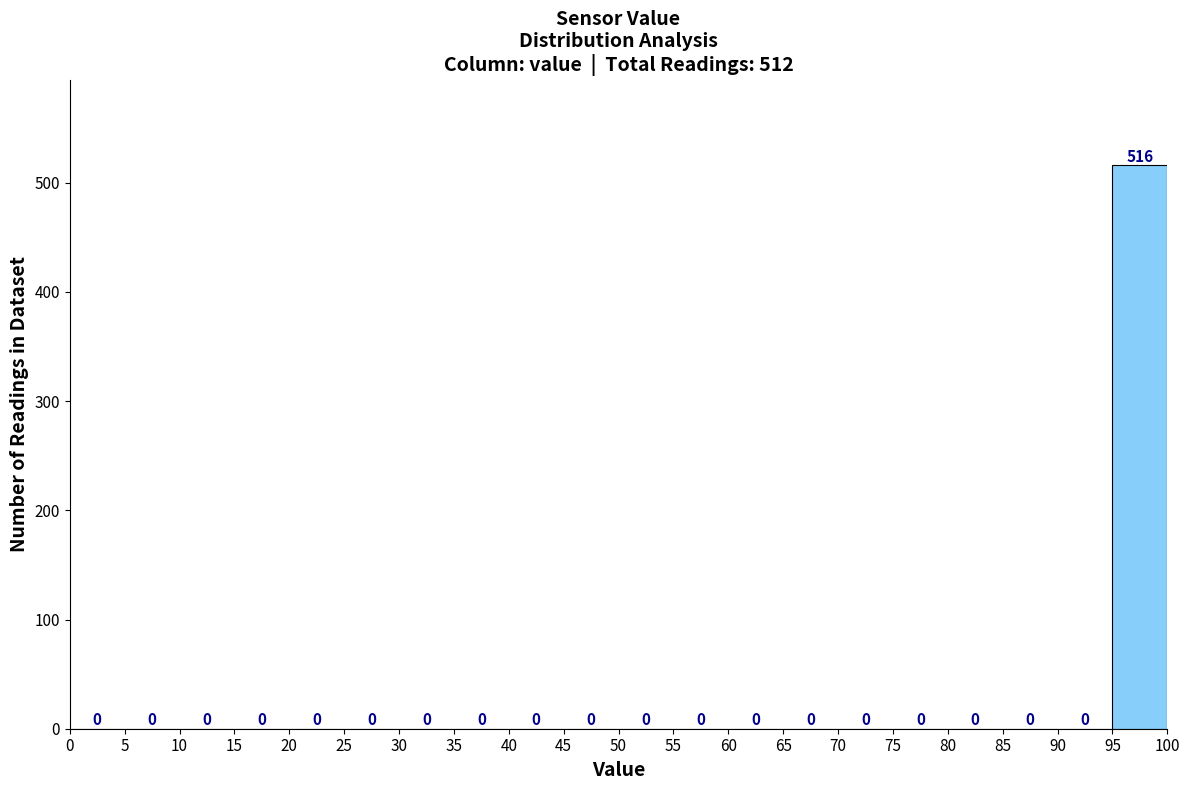

Over which range of the x-axis is the bar tallest?

95 to 100